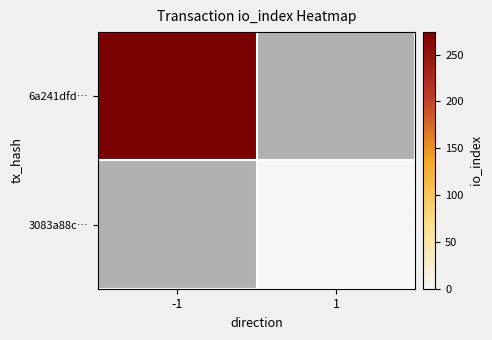

Rank the series by their maximum value, from highest to lowest.

6a241dfd…, 3083a88c…